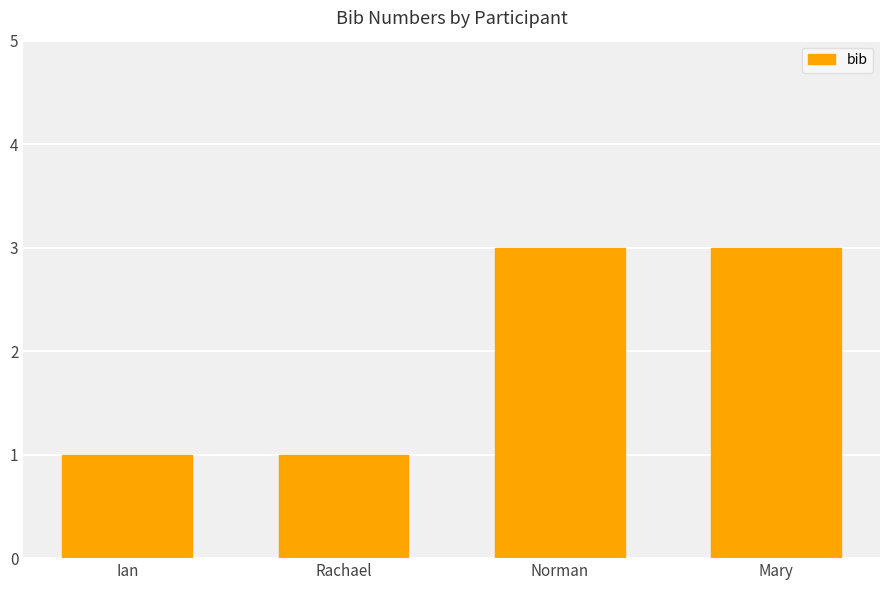

What is the value of the 3rd bar from the left?

3